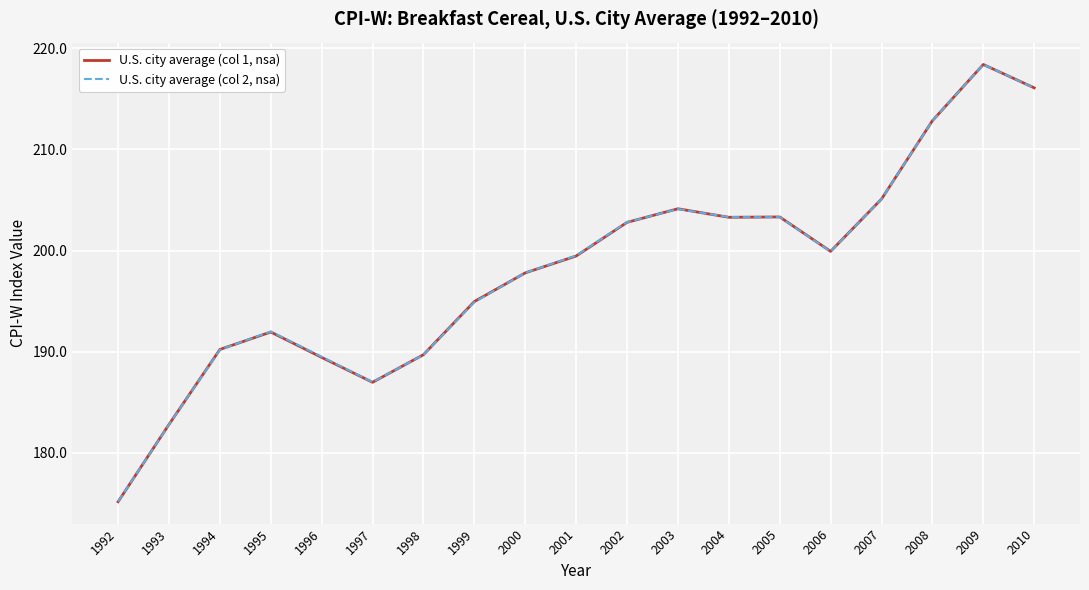

The value of U.S. city average (col 1, nsa) at 1999 is 195.0. True or false?

True